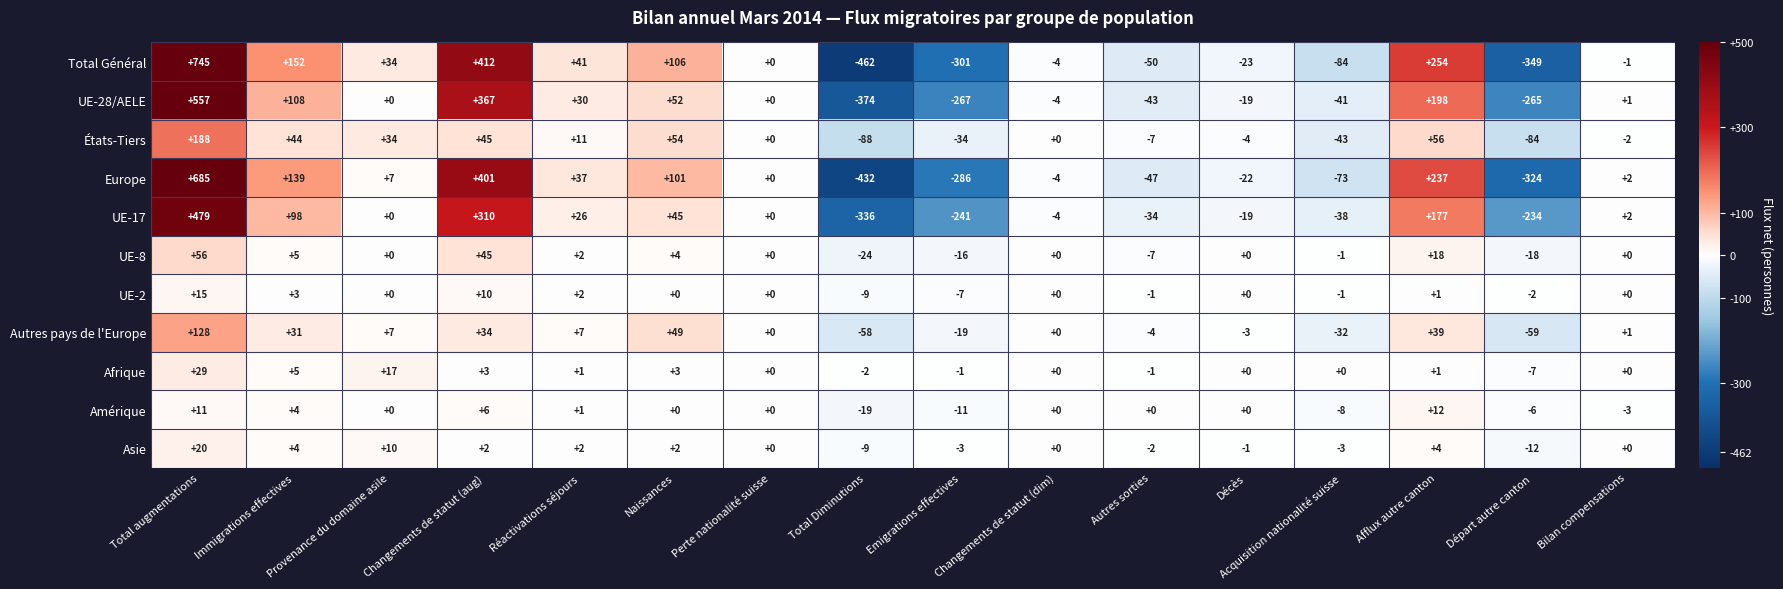

Is it true that Asie equals 2 at Afflux autre canton?

False